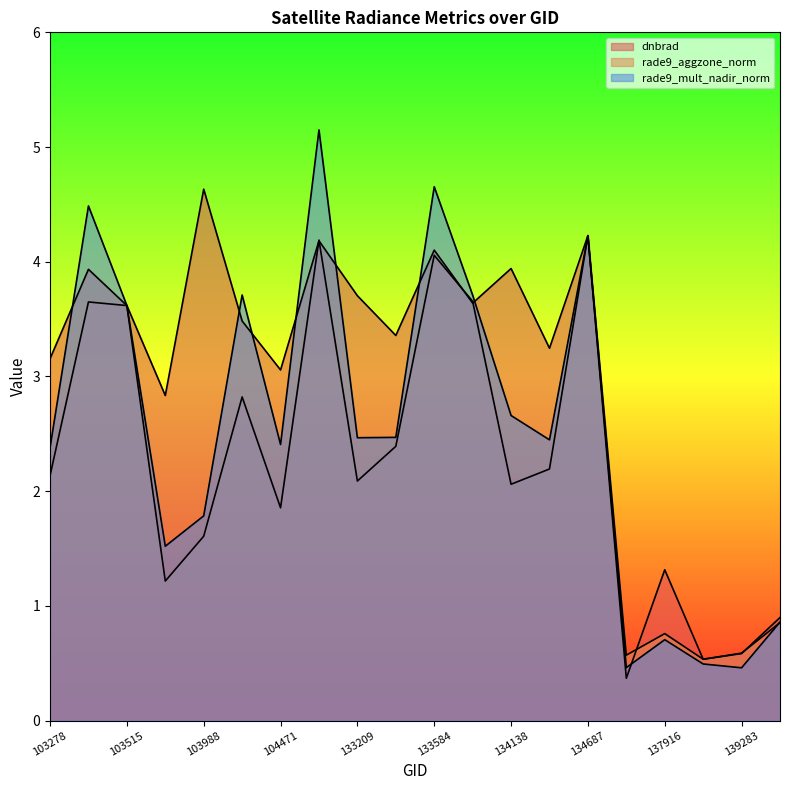

At which category does the chart reach its minimum across all series?

137903